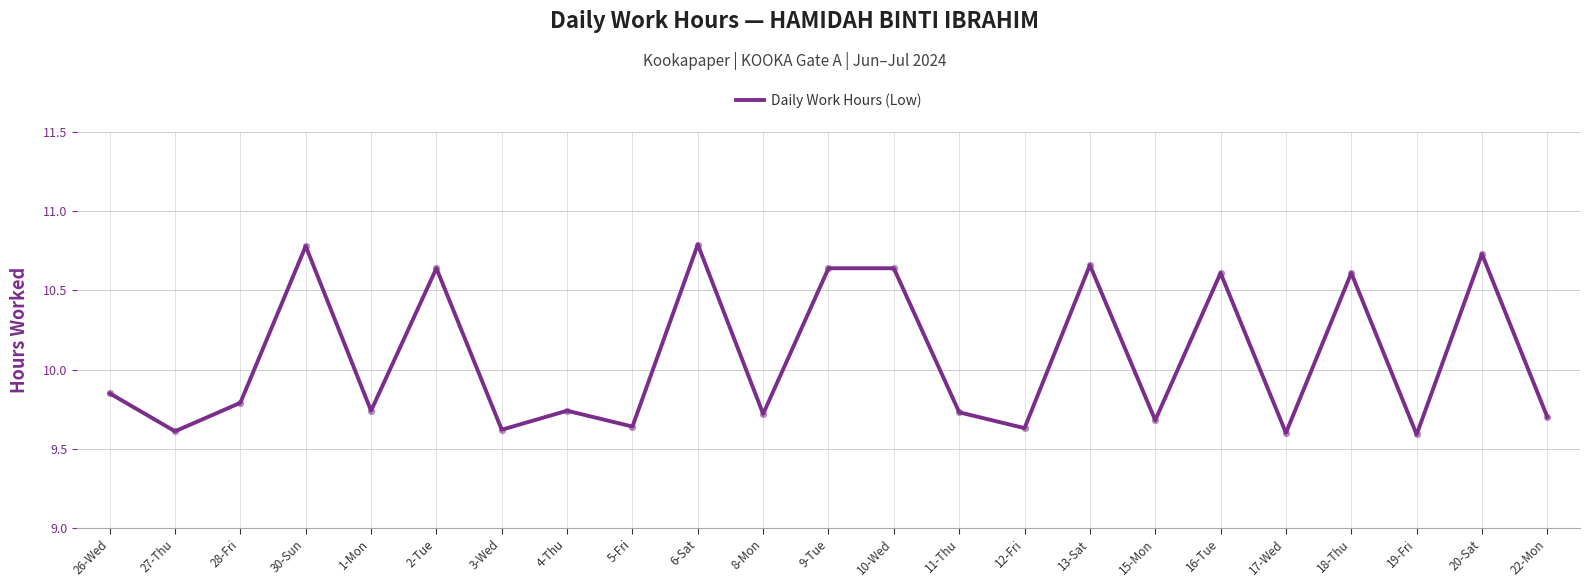

Approximately how many times larger is the value at 22-Mon compared to 1-Mon?

1.0